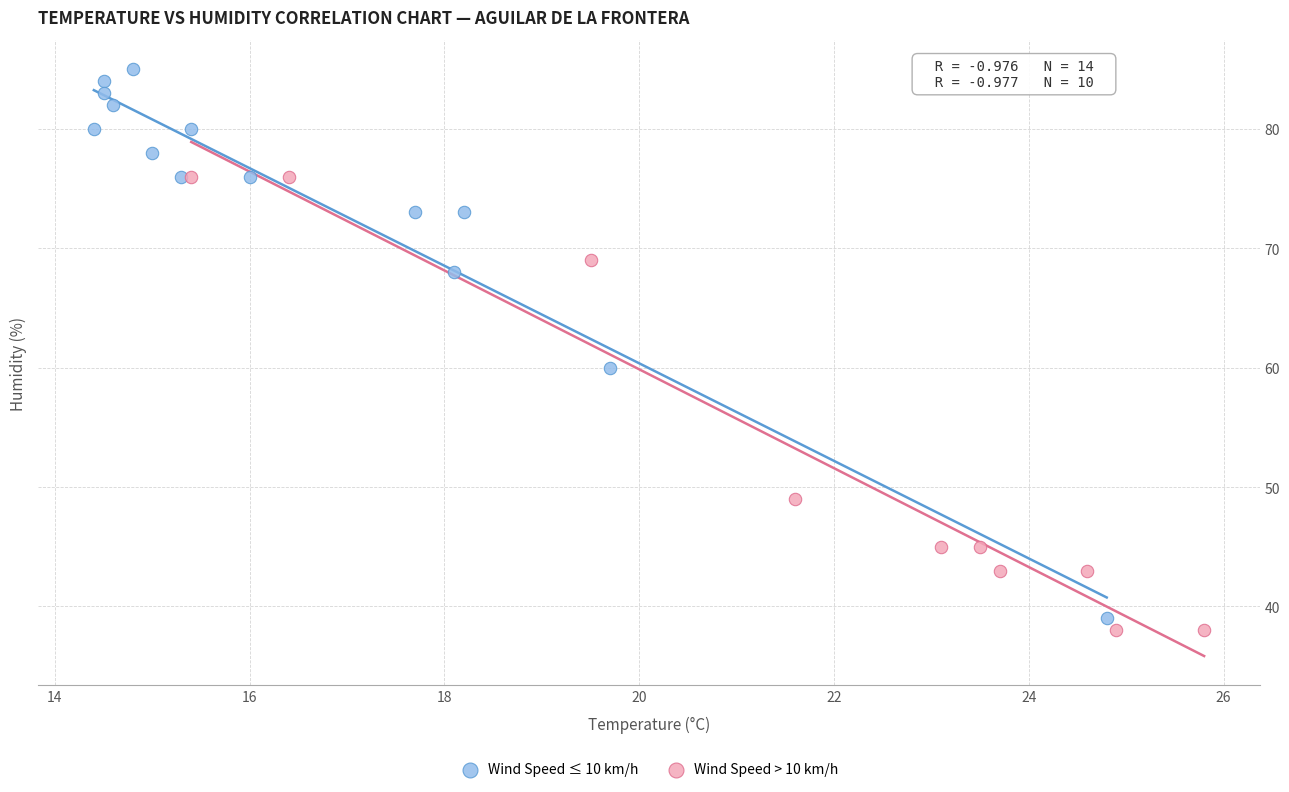

Which series has the widest spread of Y values?

Wind Speed ≤ 10 km/h